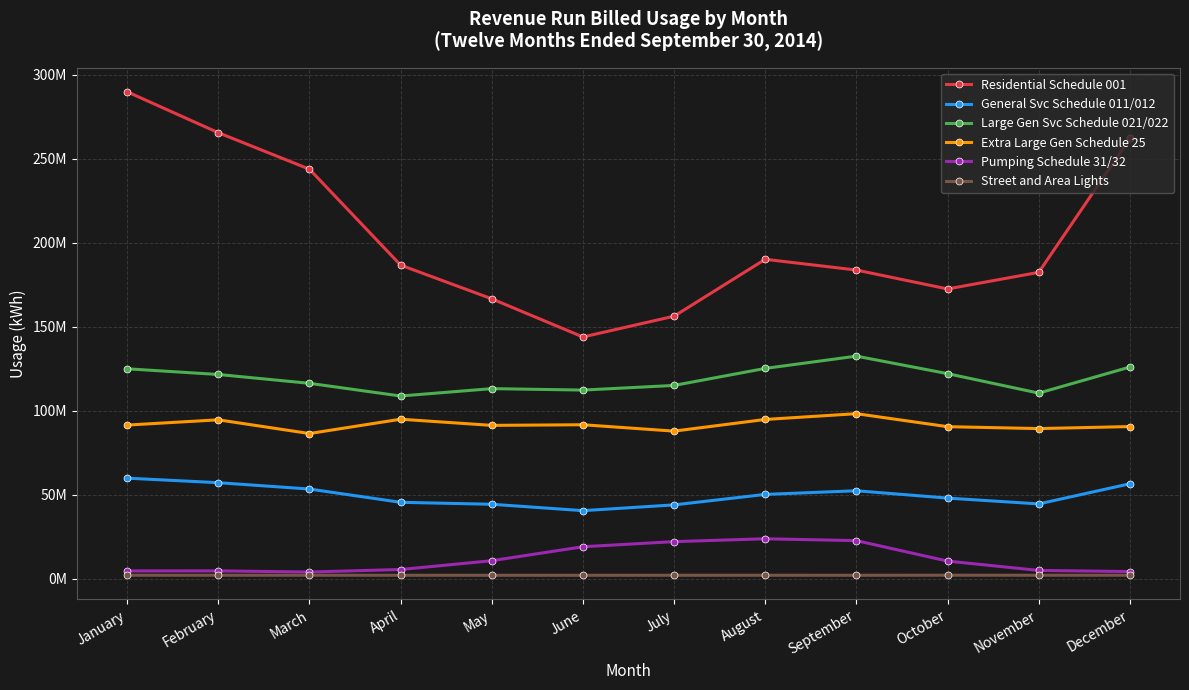

True or false: General Svc Schedule 011/012 and Street and Area Lights intersect in this chart.

False